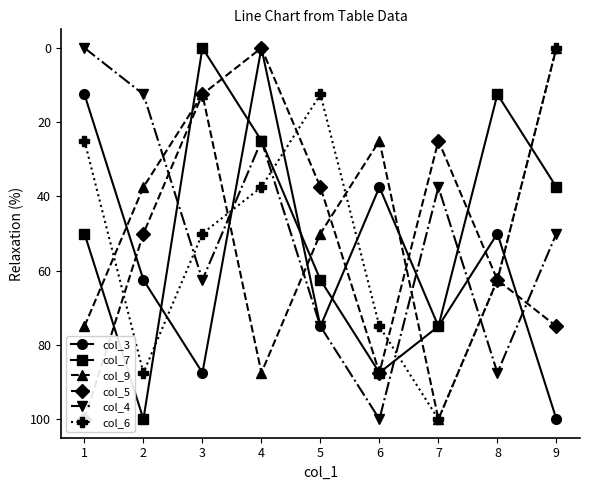

What is the value of the col_5 point at the 3rd from the left?

12.5